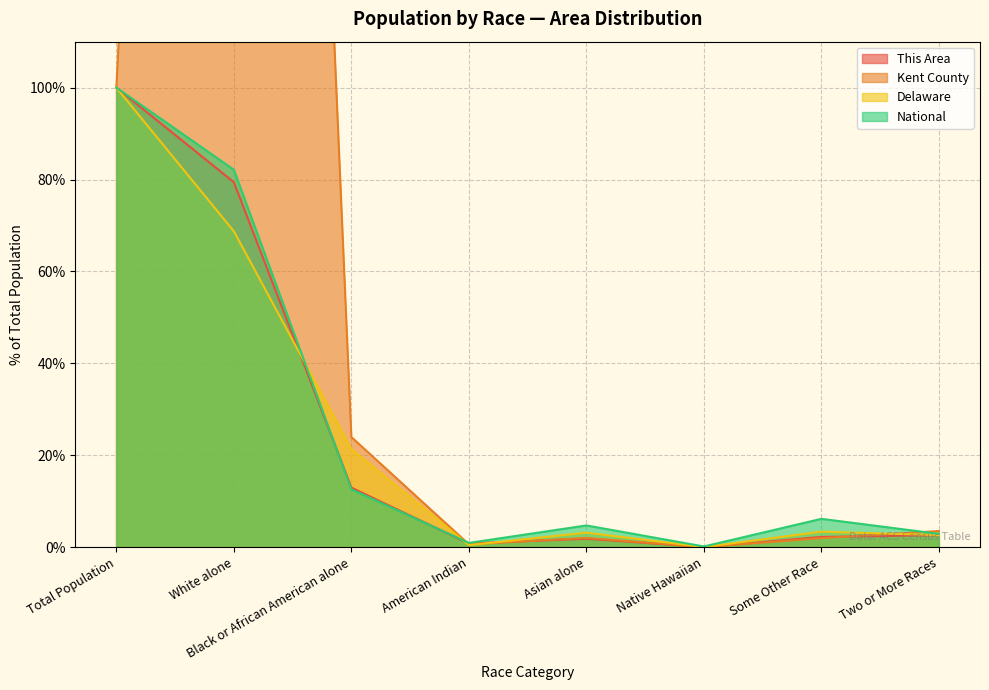

At which category is the sum across all series the highest?

White alone